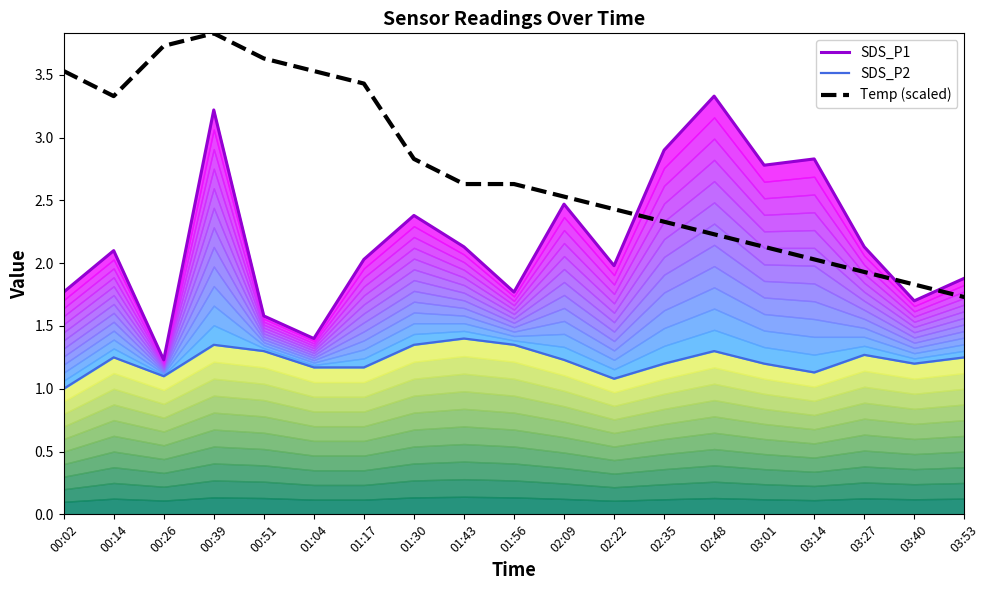

Rank the series by their maximum value, from highest to lowest.

Temp (scaled), SDS_P1, SDS_P2